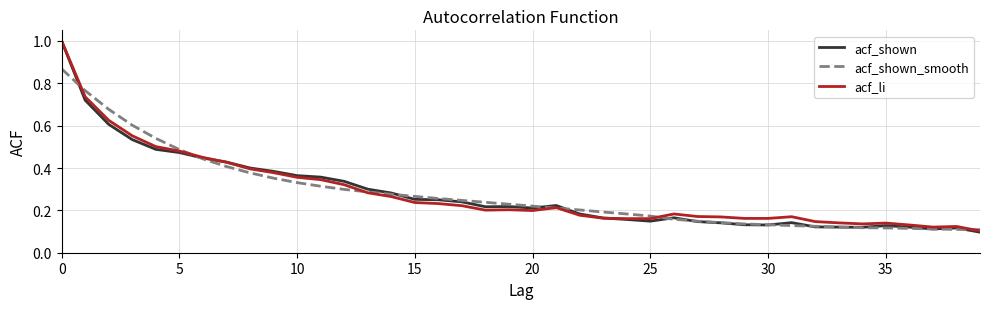

Which series has the largest range (max minus min)?

acf_shown